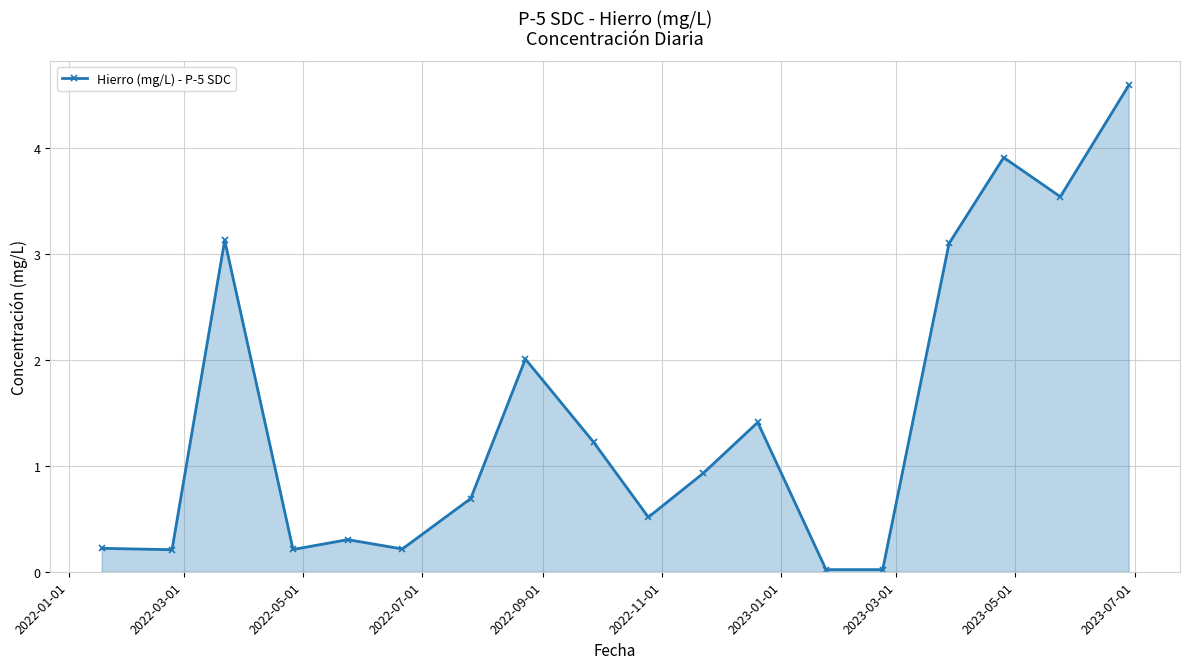

What is the maximum value shown in the chart?

4.6